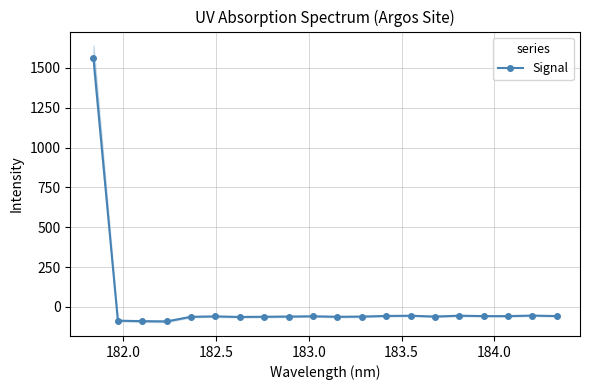

What is the value of the Signal point at the 16th from the left?

-54.6